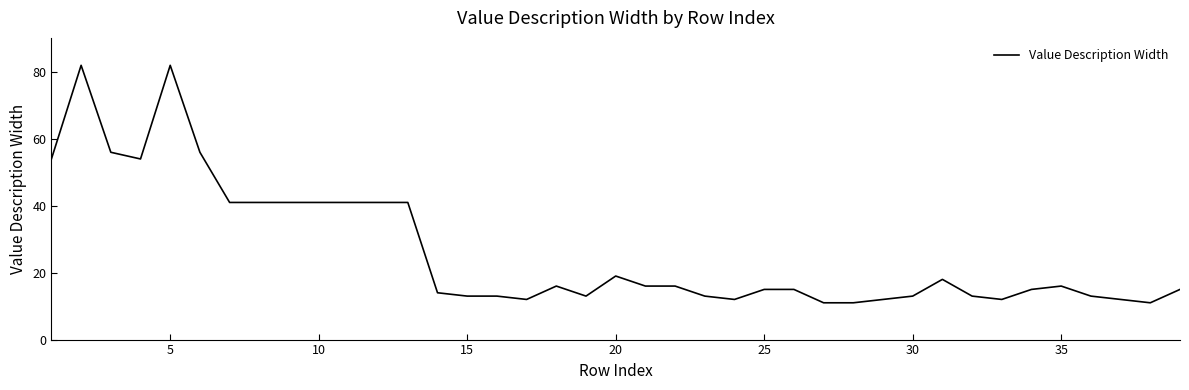

What is the difference between the maximum and minimum values?

71